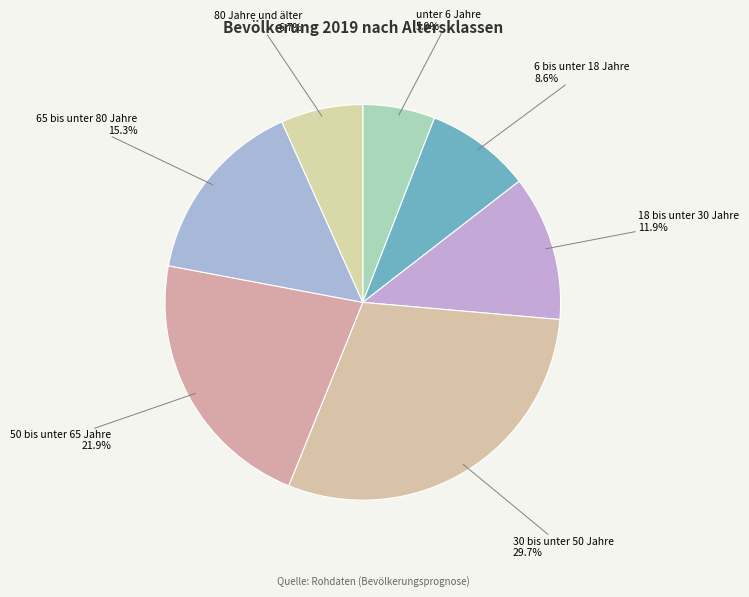

Is it true that 80 Jahre und älter is 7% of the pie?

True